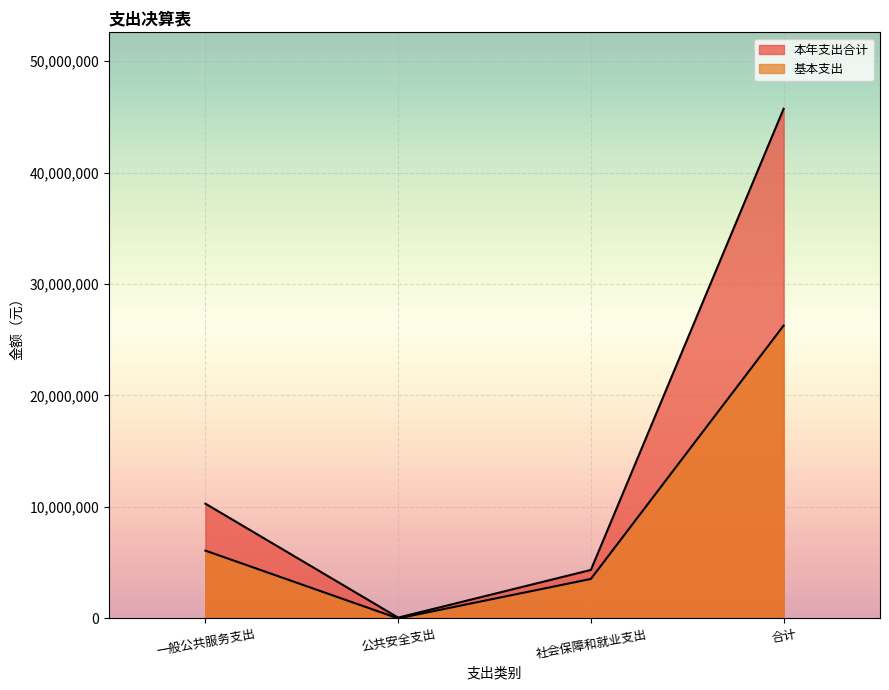

At which label is 本年支出合计 closest to 22893577?

一般公共服务支出